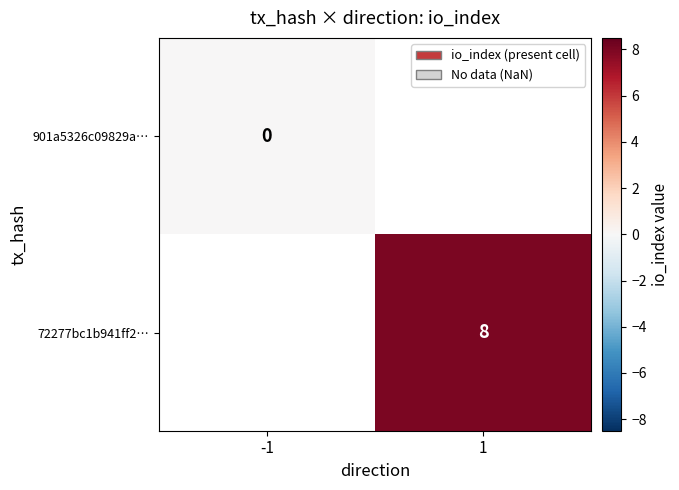

At which category does the chart reach its peak across all series?

1